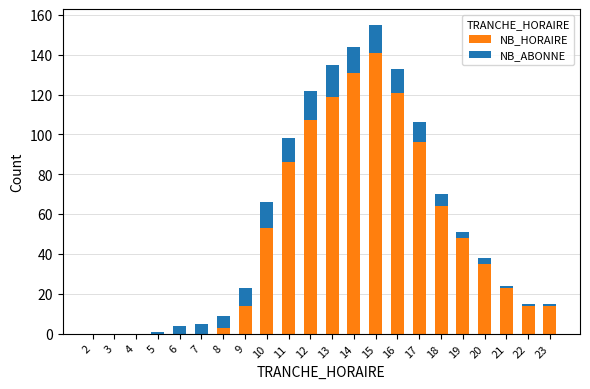

Count the number of data series in this chart.

2